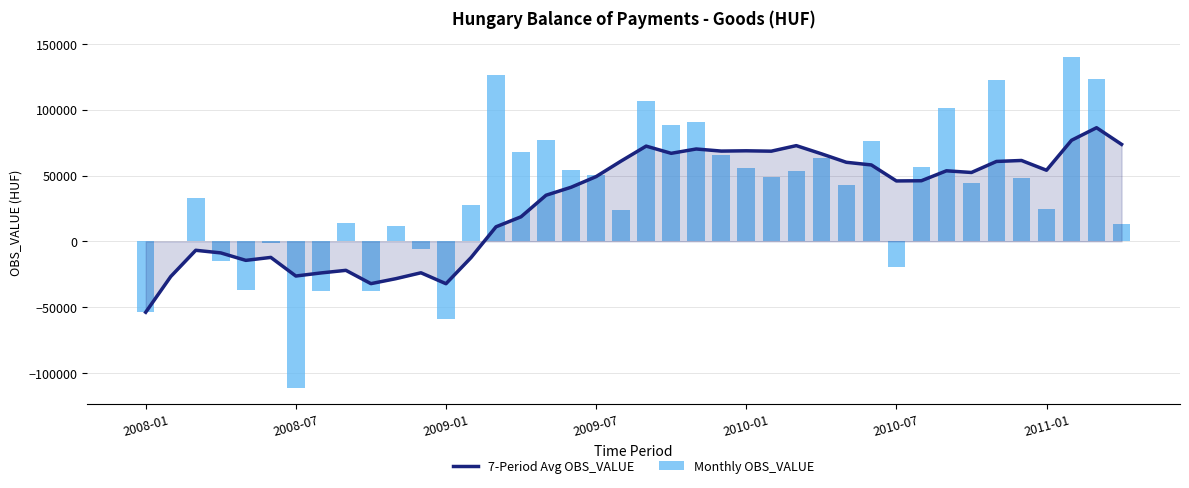

Which category has the lowest value in the 7-Period Avg OBS_VALUE series?

2008-01